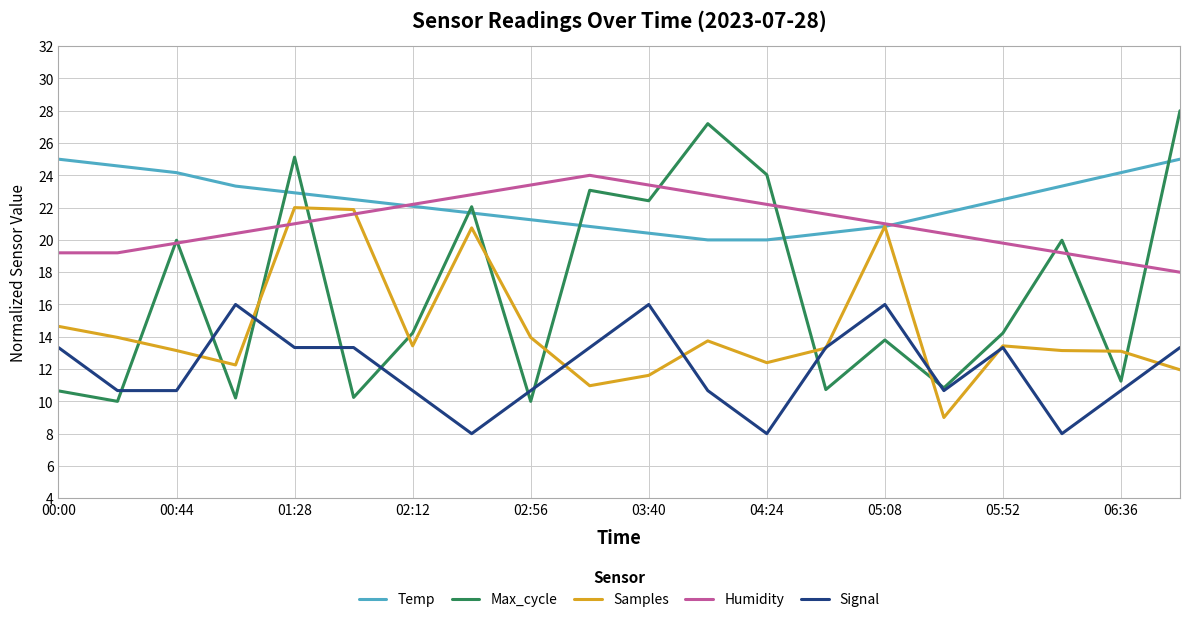

List the series in order of their peak value, lowest first.

Signal, Samples, Humidity, Temp, Max_cycle